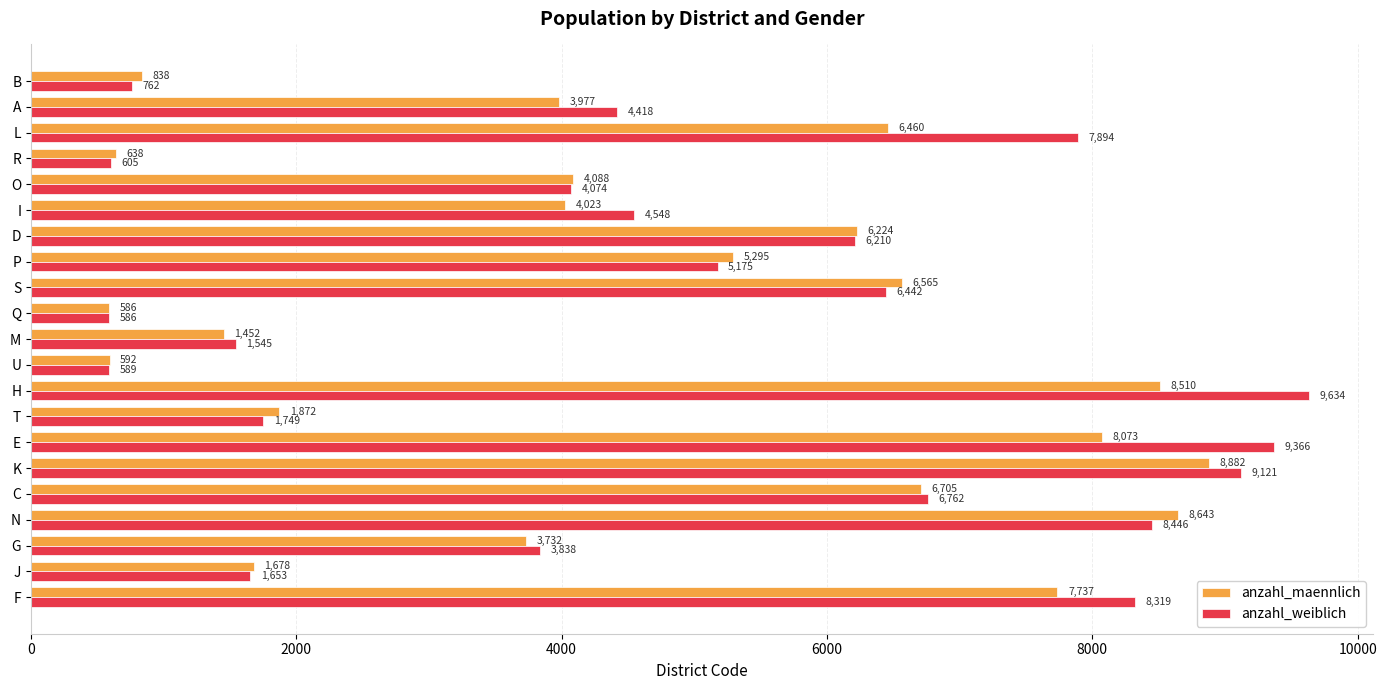

What is the minimum value for anzahl_maennlich?

586